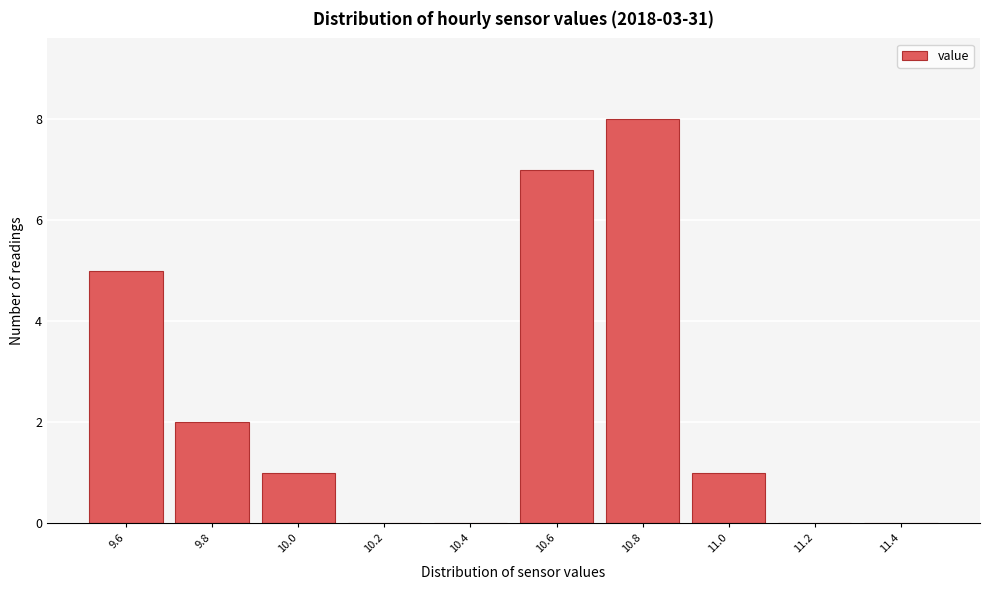

Reading left to right, transcribe this chart: for each bar, give the range it covers on the x-axis and its height. The values are not printed on the chart, so give them approximately, as read against the axis.

9.5 to 9.7: 5
9.7 to 9.9: 2
9.9 to 10.1: 1
10.1 to 10.3: 0
10.3 to 10.5: 0
10.5 to 10.7: 7
10.7 to 10.9: 8
10.9 to 11.1: 1
11.1 to 11.3: 0
11.3 to 11.5: 0